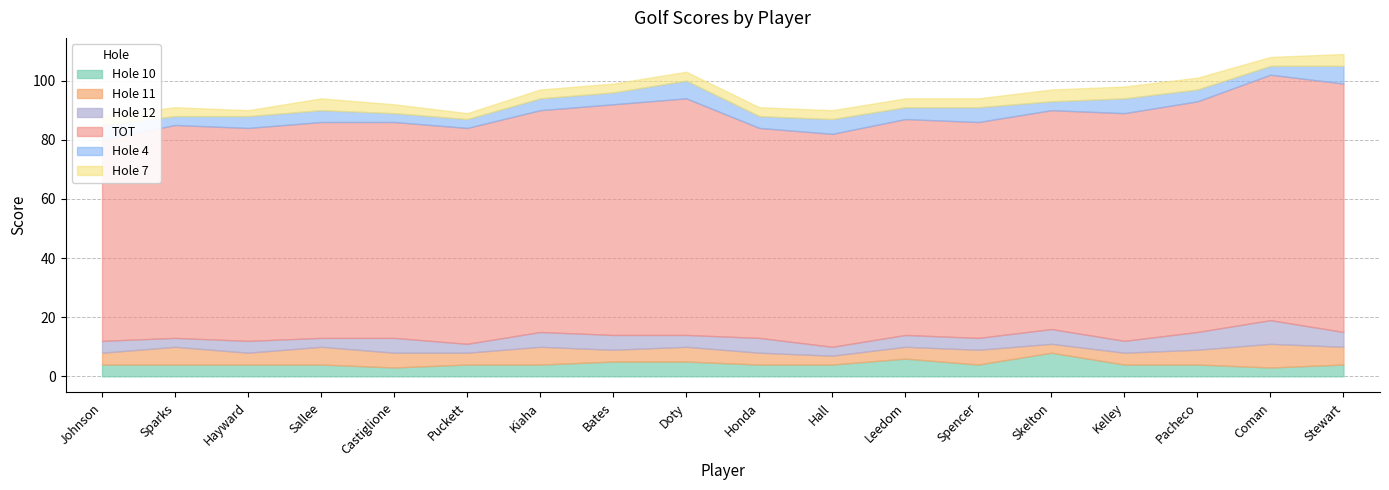

True or false: Hole 4 and Hole 7 intersect in this chart.

True